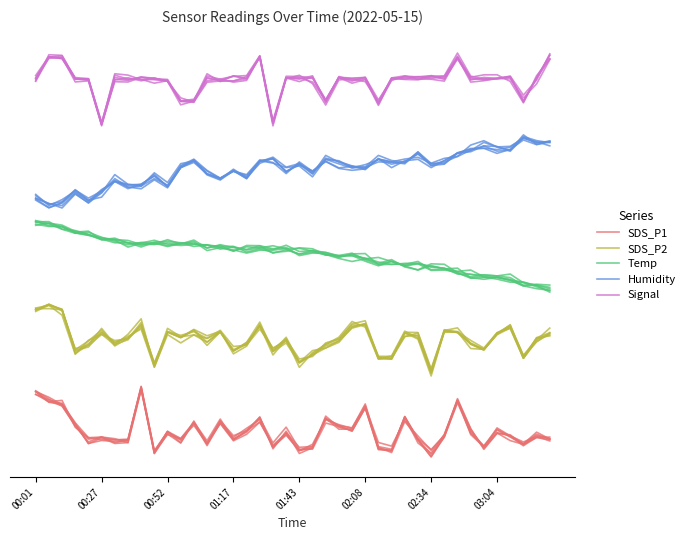

What is the average value of the SDS_P1 series?

4.8